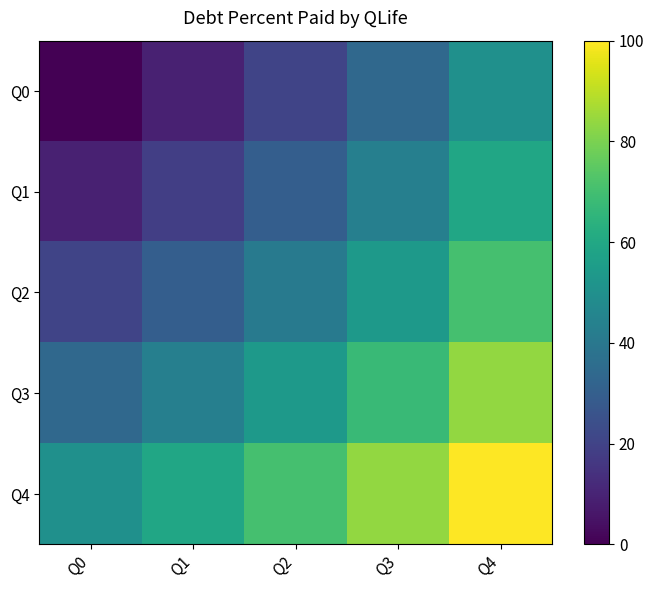

At which category is the sum across all series the highest?

Q4